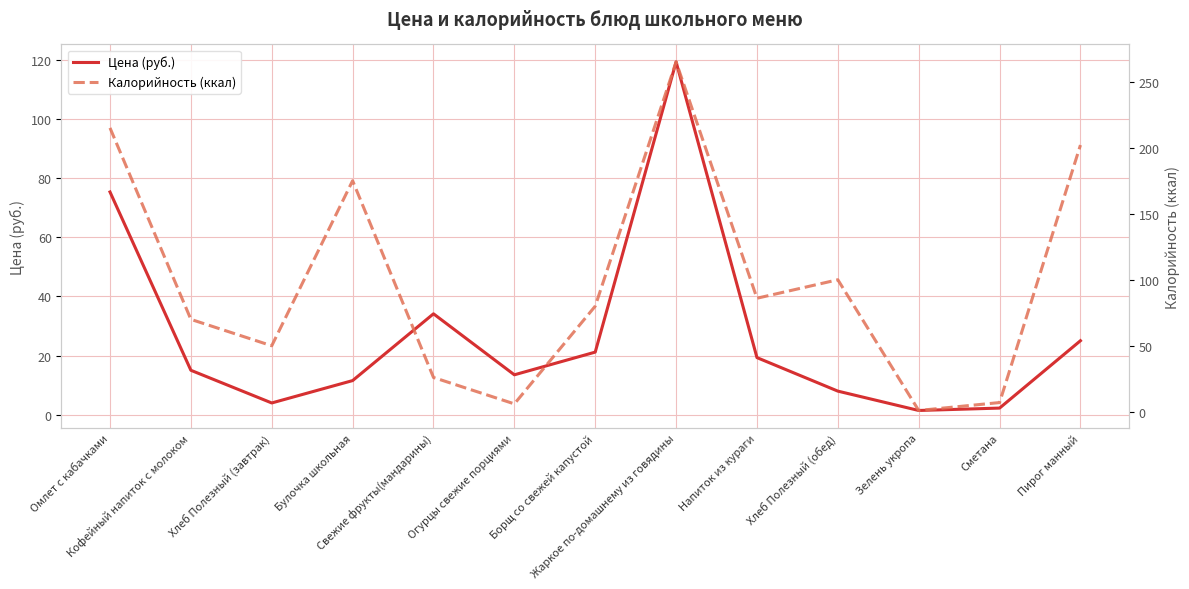

How many values in the Цена (руб.) series are below 15?

6